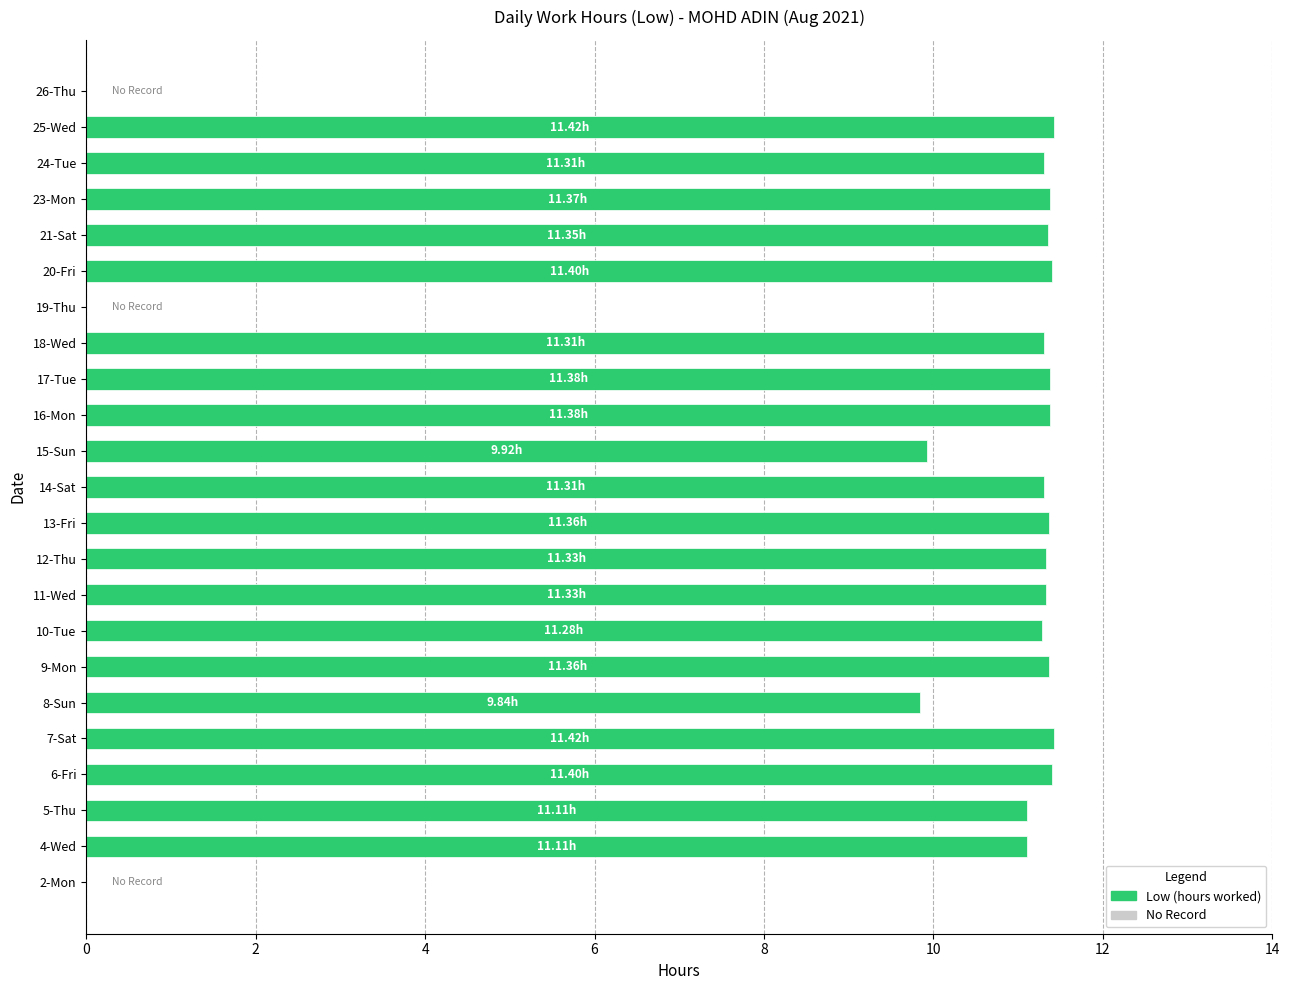

What is the sum of all values?

223.7